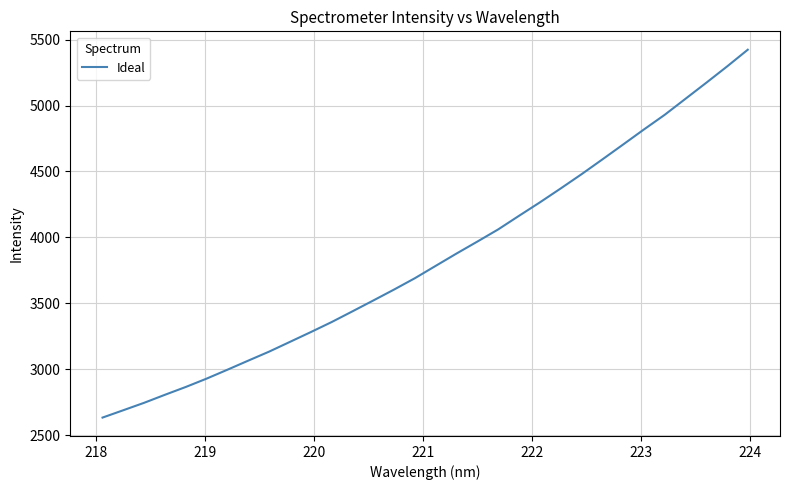

What is the maximum value shown in the chart?

5423.9